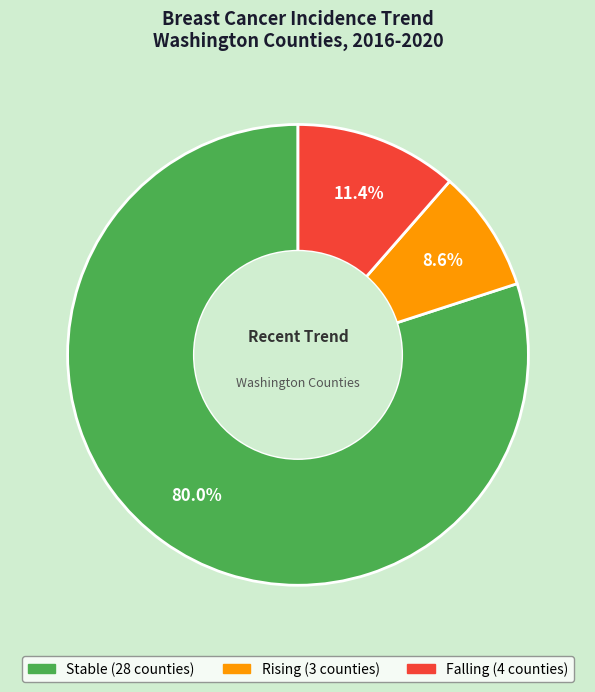

To the nearest percent, what is the average slice percentage?

33%